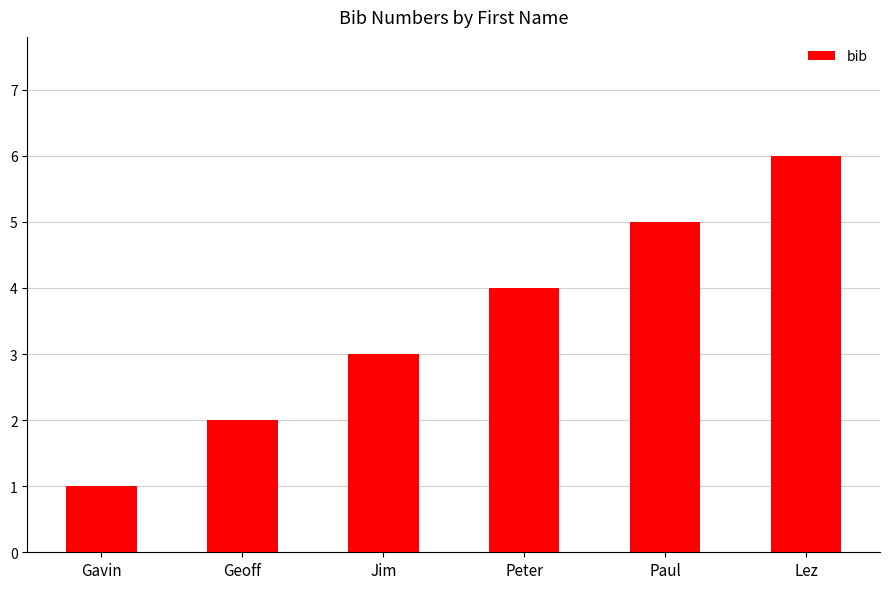

At which category does the chart reach its peak across all series?

Lez